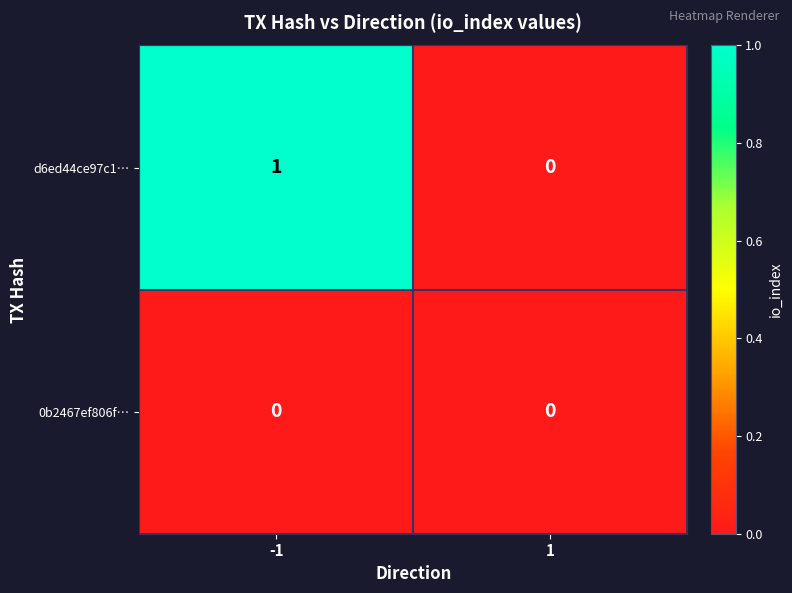

Which series has the widest spread of values?

d6ed44ce97c1…